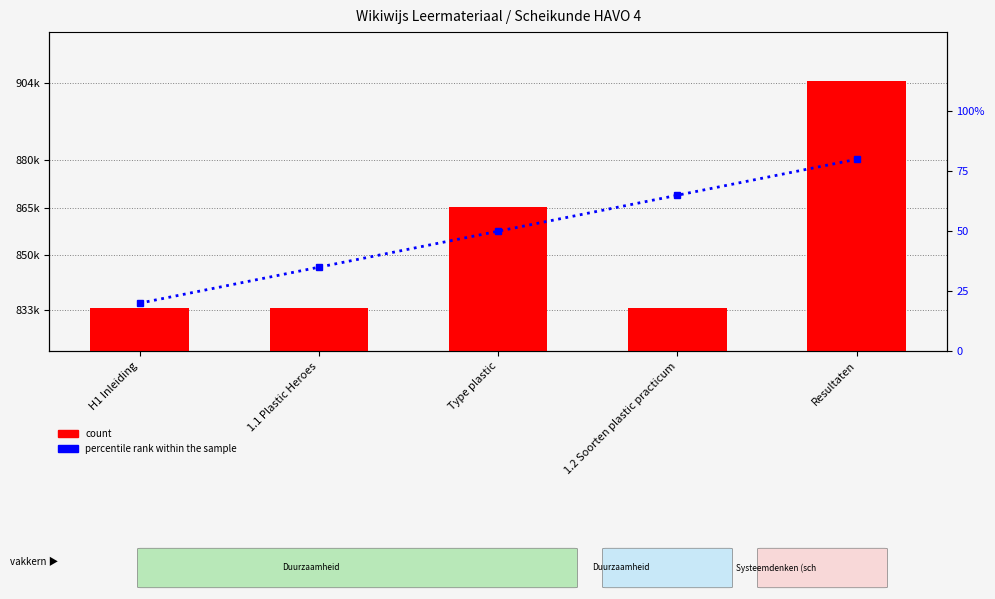

What is the difference between the maximum and minimum values in the count series?

71018